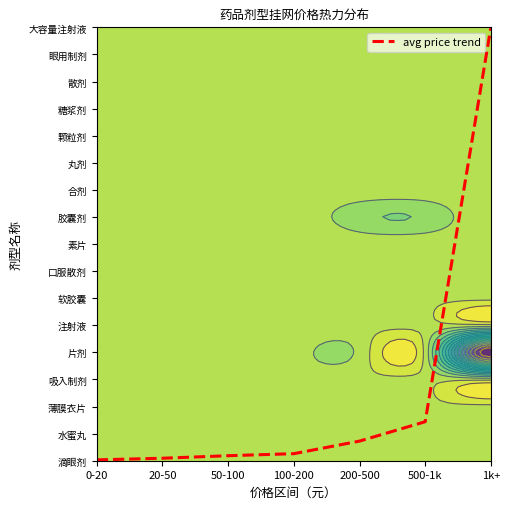

What is the difference between the values at 1k+ and 50-100?

15.8